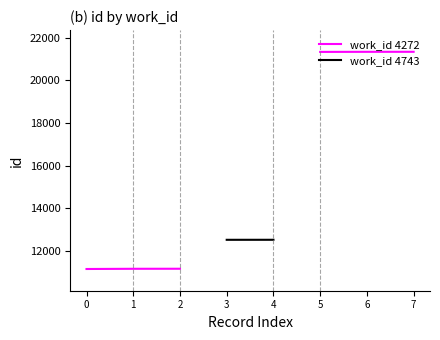

How many lines are shown in the chart?

2